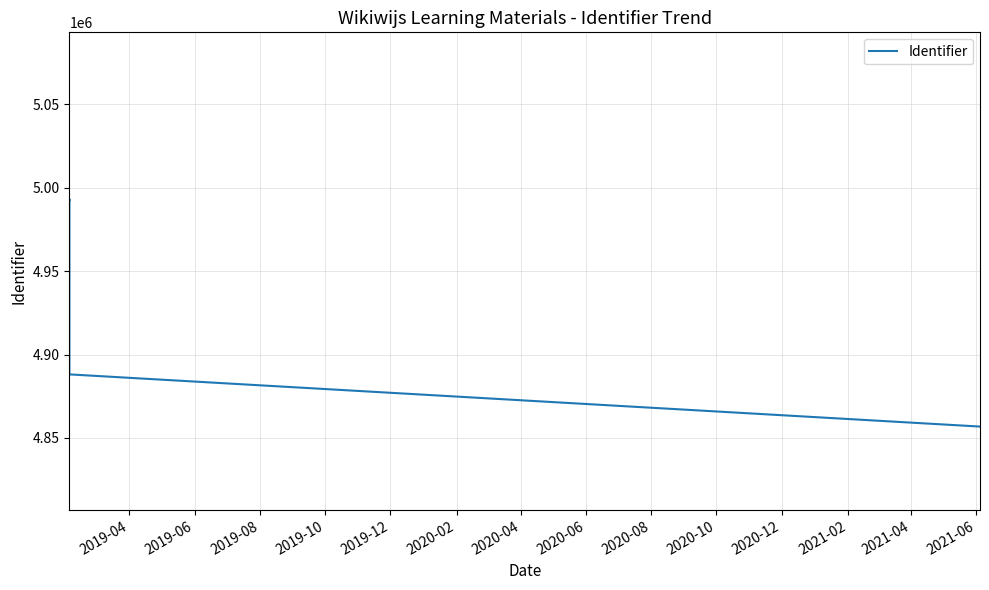

What is the label of the 5th point from the left?

2019-12